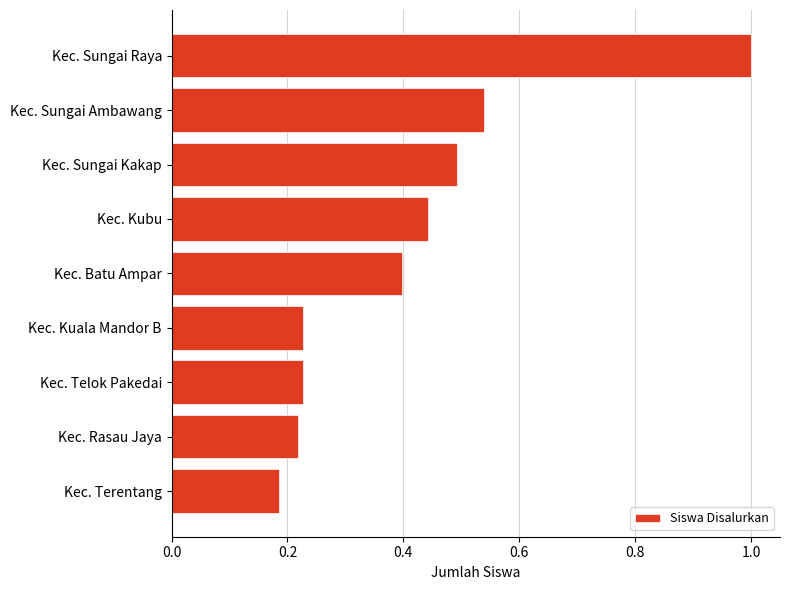

What is the difference between the second highest and second lowest values?

0.3